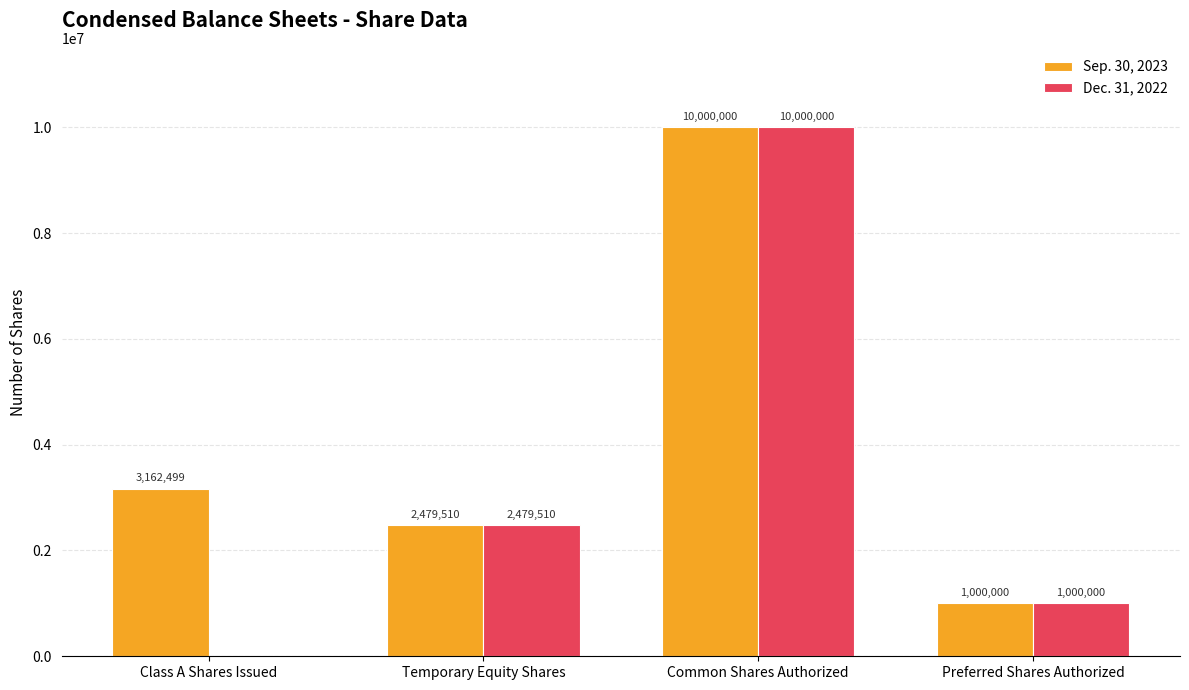

What is the maximum value for Dec. 31, 2022?

10000000